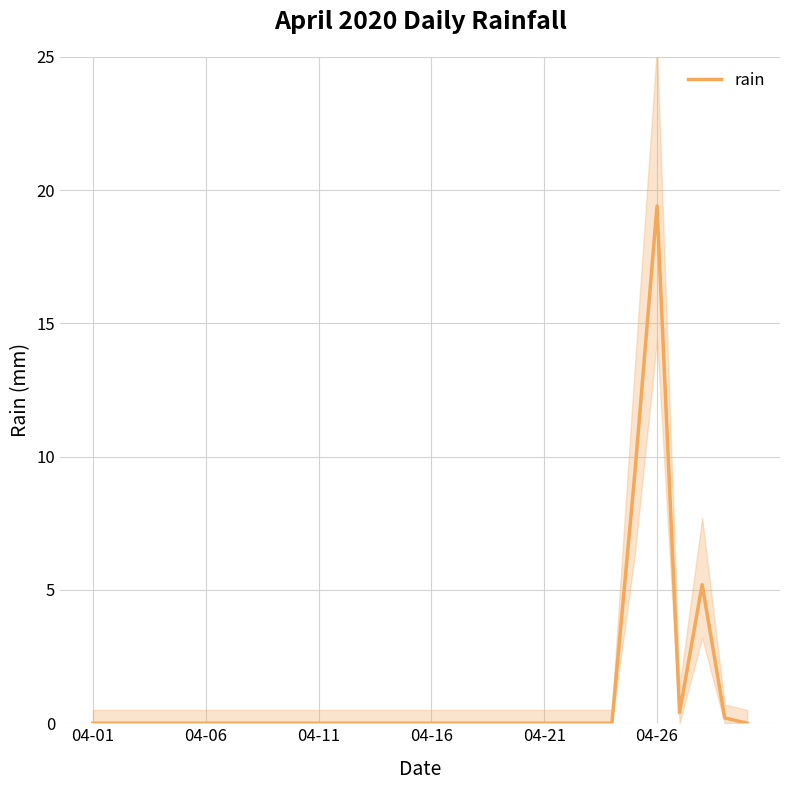

At which category does the chart reach its minimum across all series?

04-01